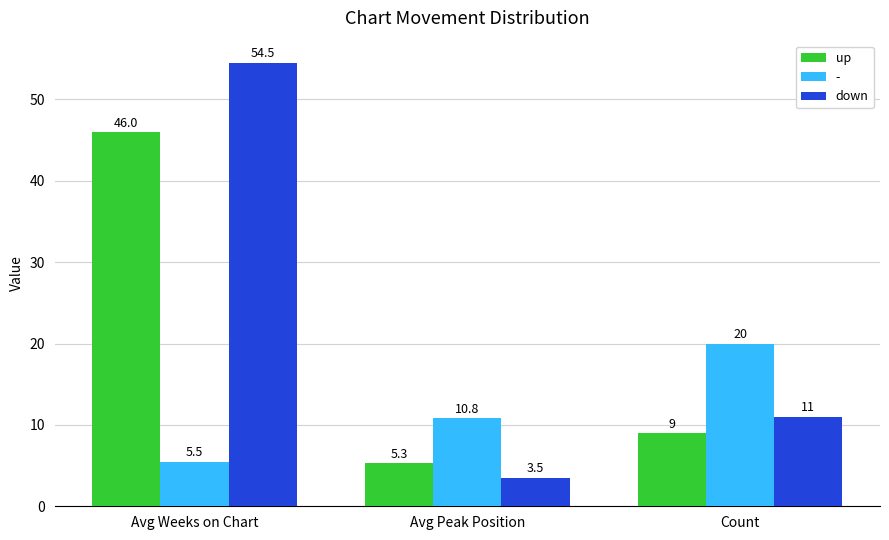

Rank the categories by down value from highest to lowest.

Avg Weeks on Chart, Count, Avg Peak Position